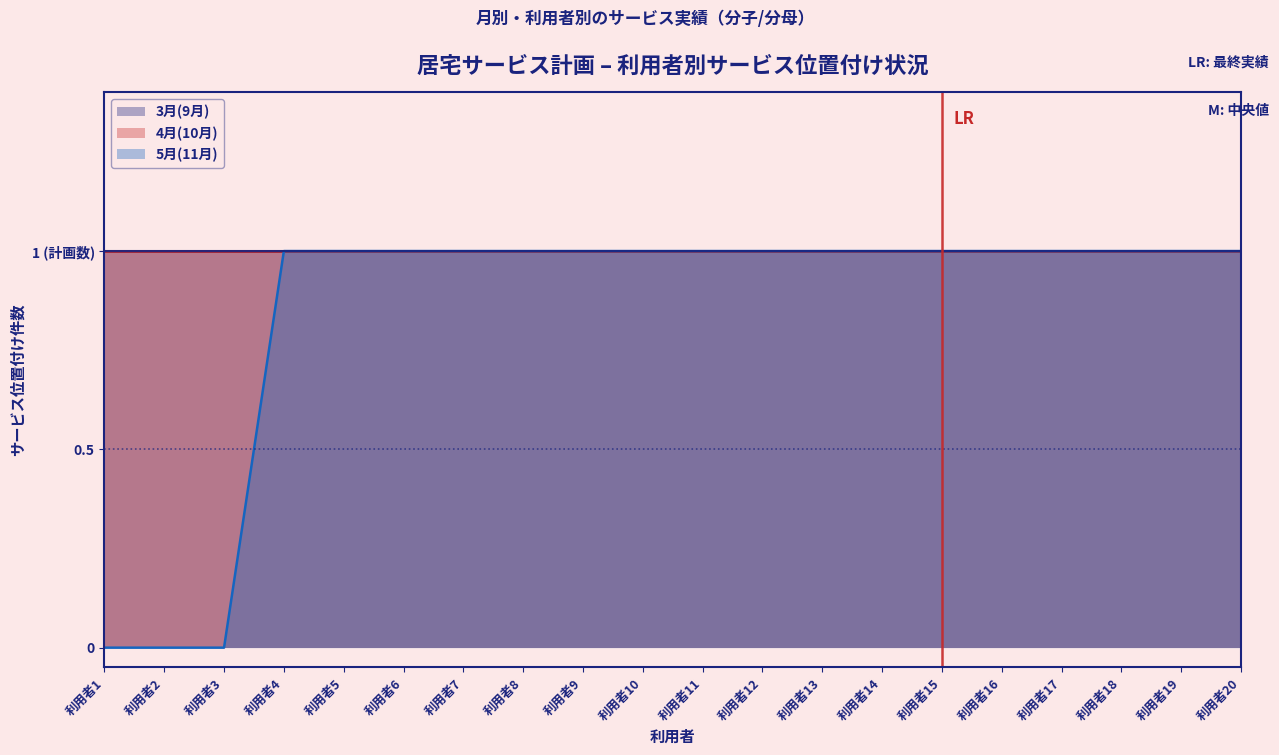

Rank the categories by 4月(10月) value from highest to lowest.

利用者1, 利用者2, 利用者3, 利用者4, 利用者5, 利用者6, 利用者7, 利用者8, 利用者9, 利用者10, 利用者11, 利用者12, 利用者13, 利用者14, 利用者15, 利用者16, 利用者17, 利用者18, 利用者19, 利用者20